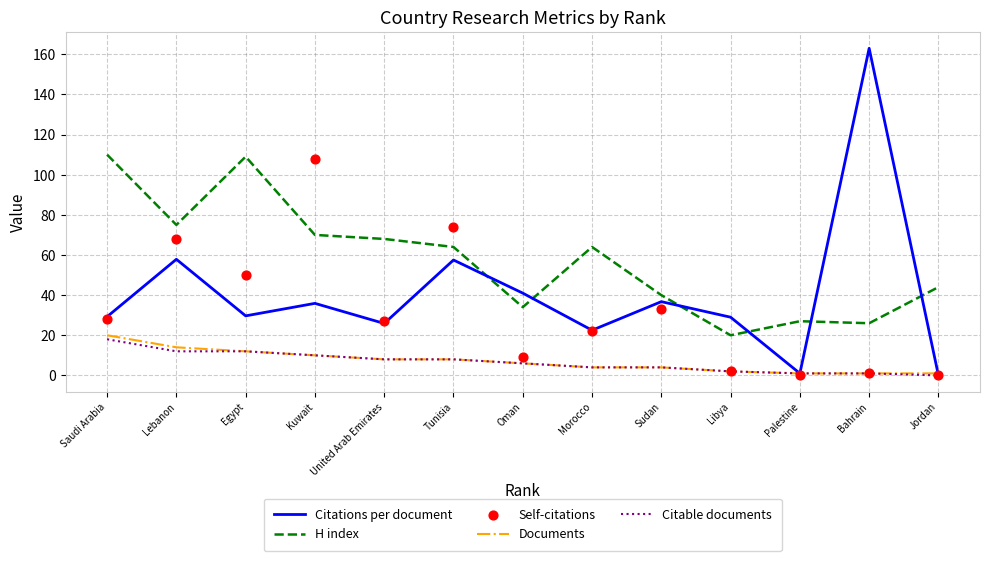

Which series contains the highest Y value?

Citations per document